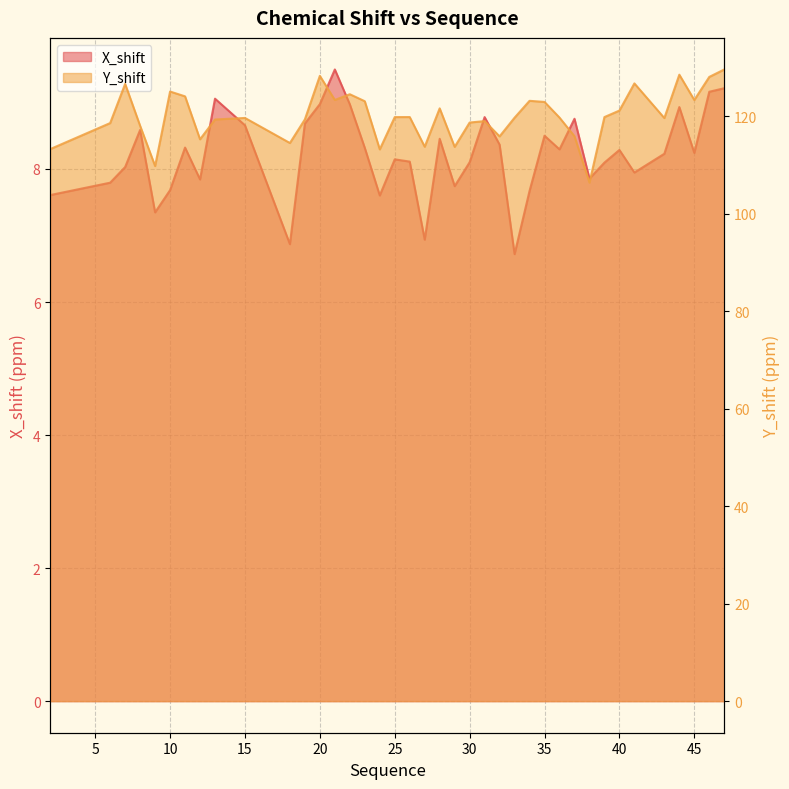

What is the difference between the highest and lowest values at 20?

119.3